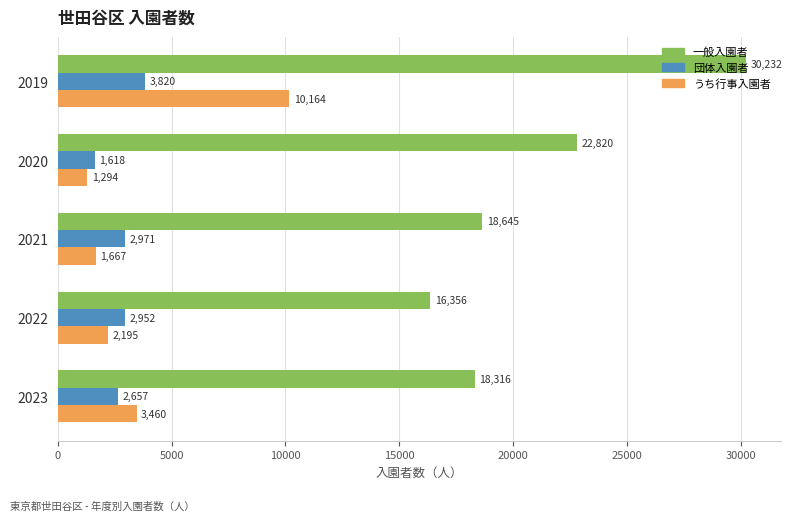

Which series has the largest total across all categories?

一般入園者